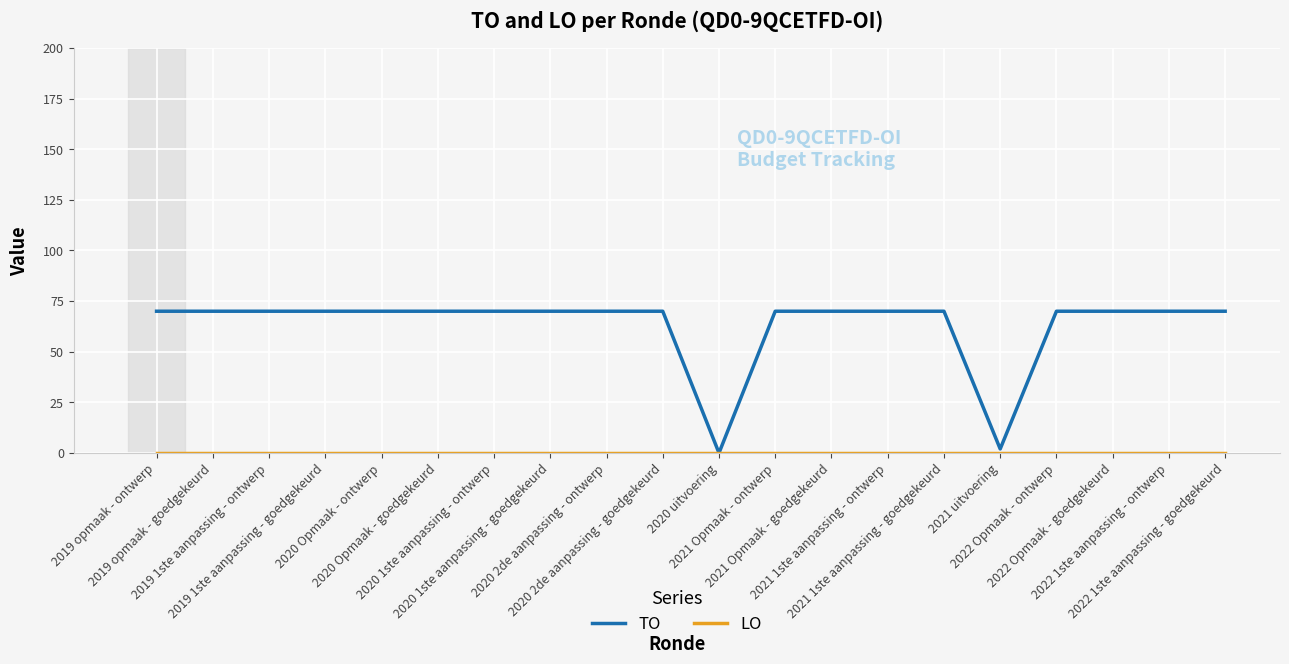

At how many categories does at least one series exceed 50?

18